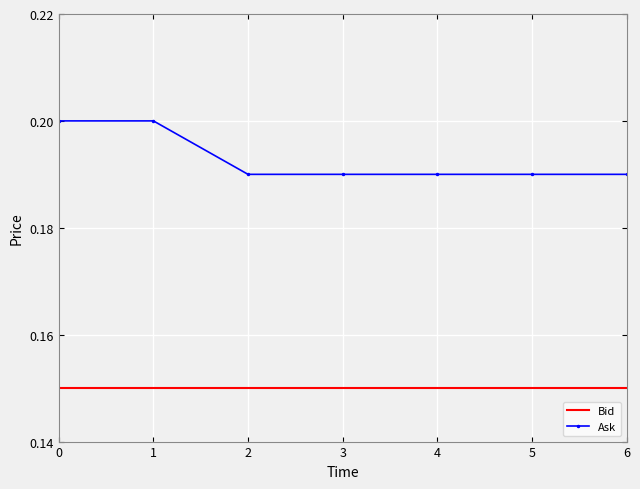

Is the value of Ask at 0 greater than the value of Bid at 6?

Yes